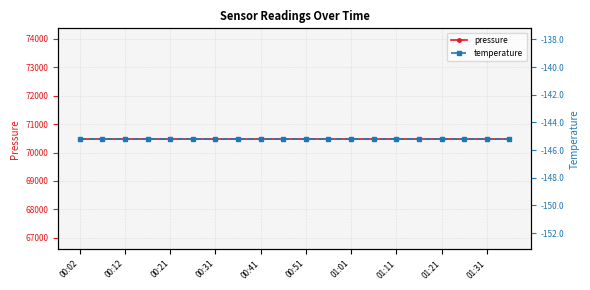

At which label is temperature closest to -145?

00:02